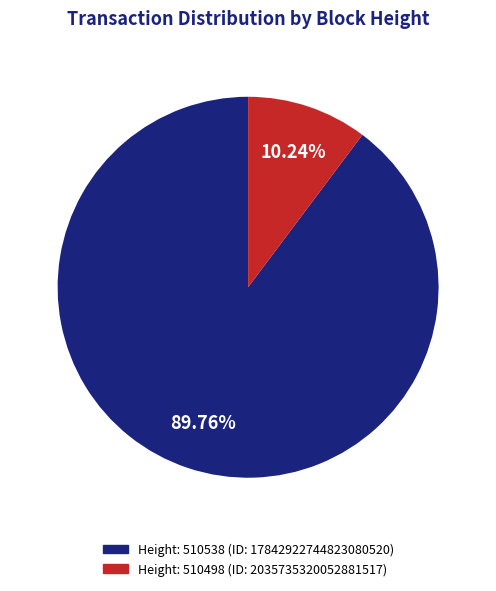

Is there any slice that represents more than half of the pie?

Yes